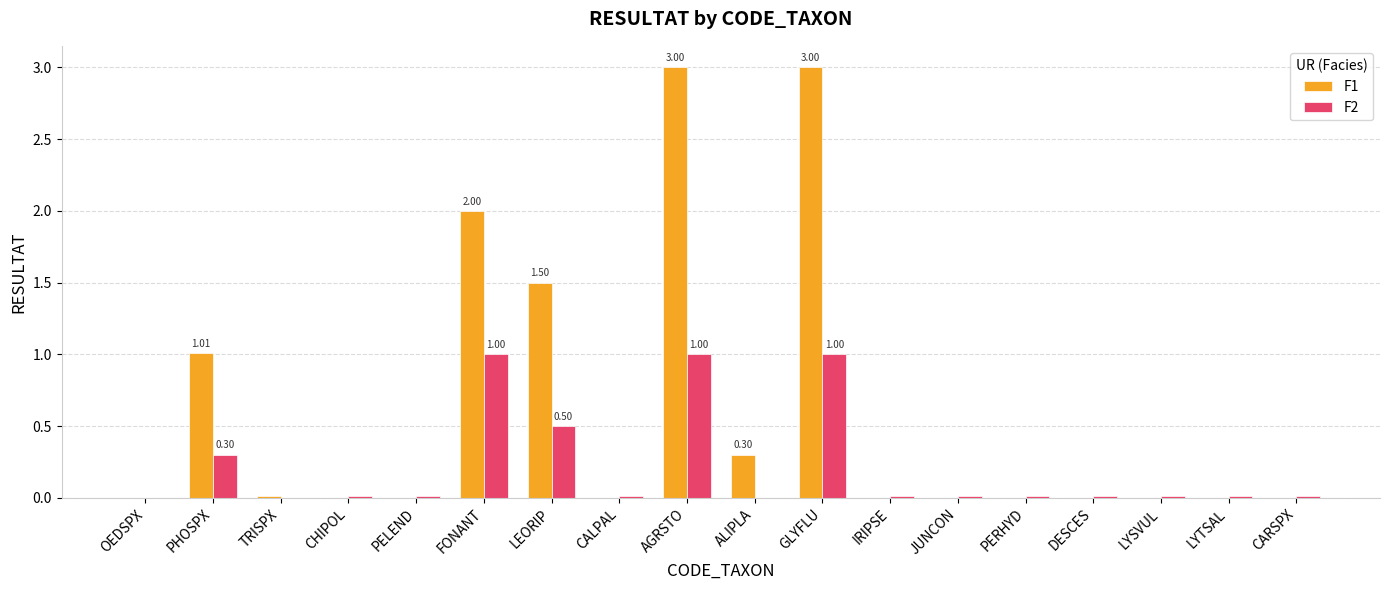

Which series has the largest total across all categories?

F1